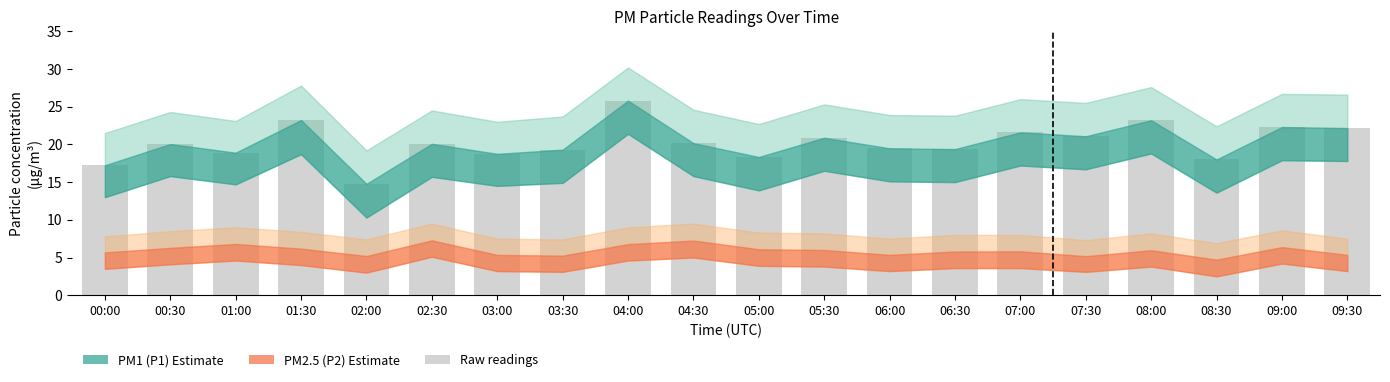

At which category does the chart reach its minimum across all series?

02:00